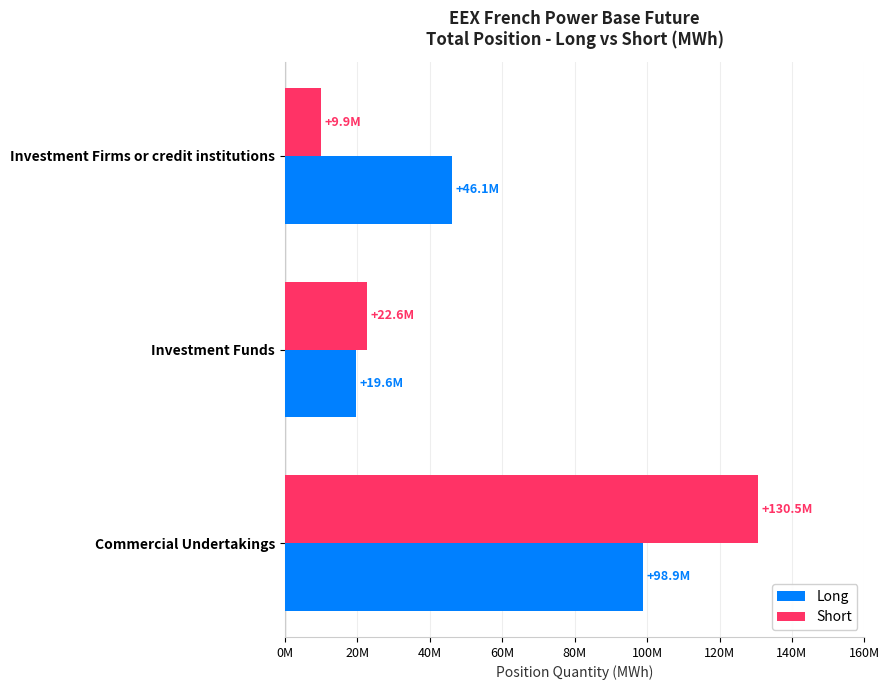

What are all the series names shown in the legend?

Long, Short